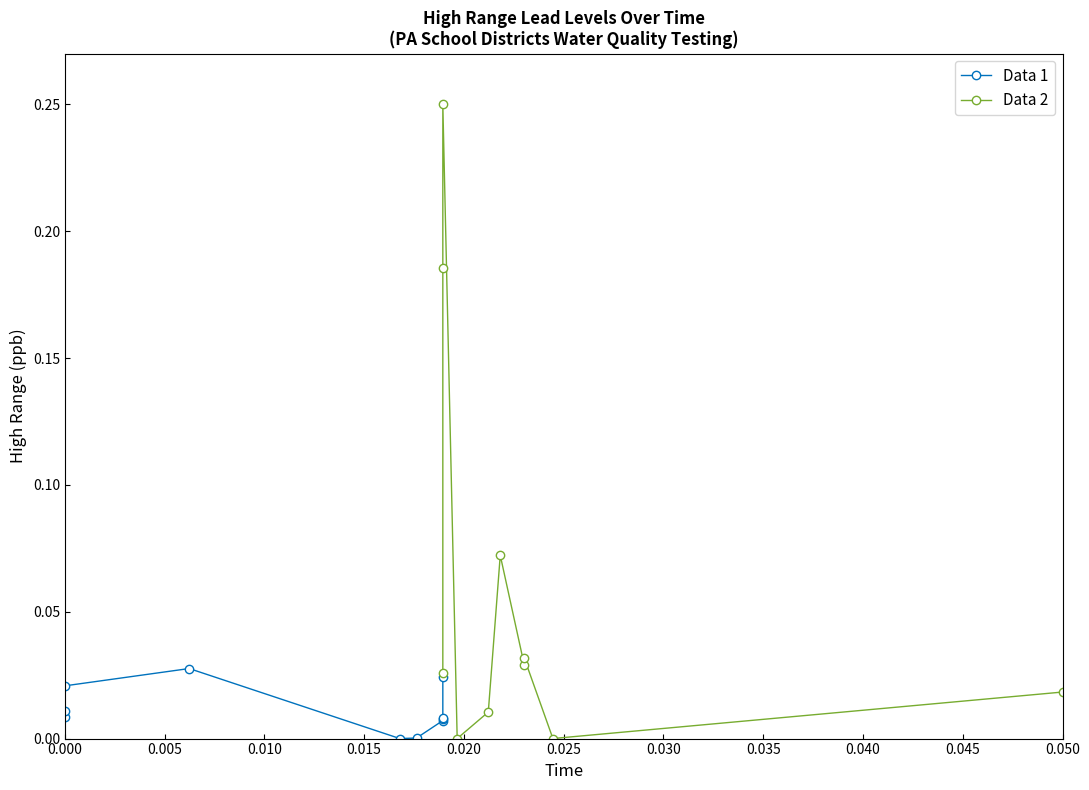

What are all the series names shown in the legend?

Data 1, Data 2